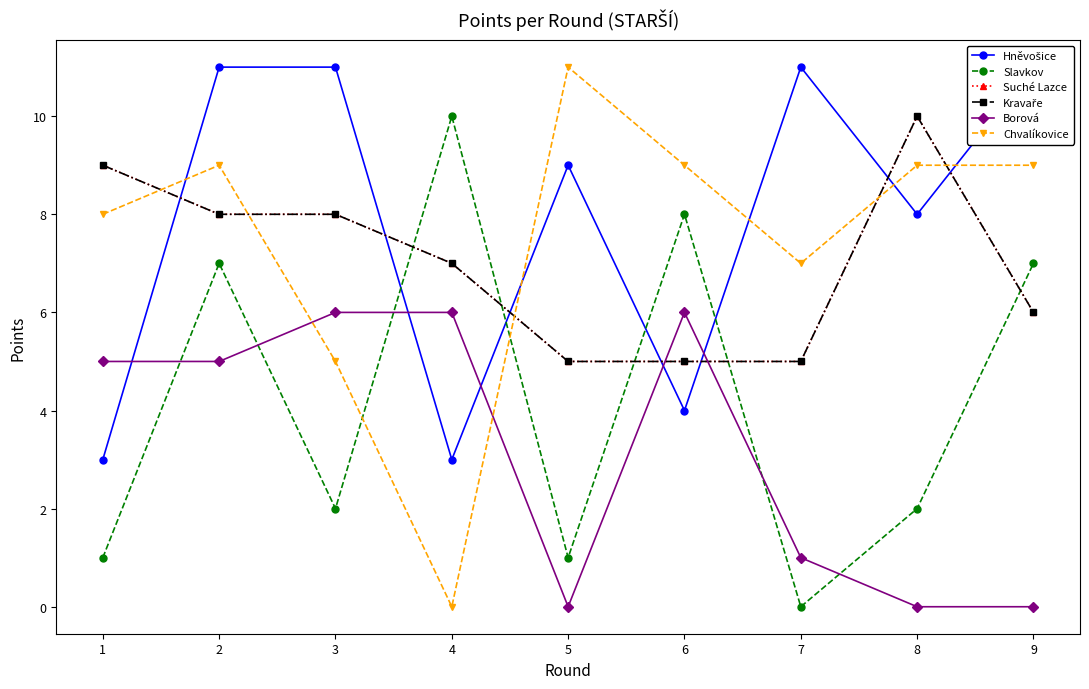

What is the spread (max minus min) of values at 6?

5